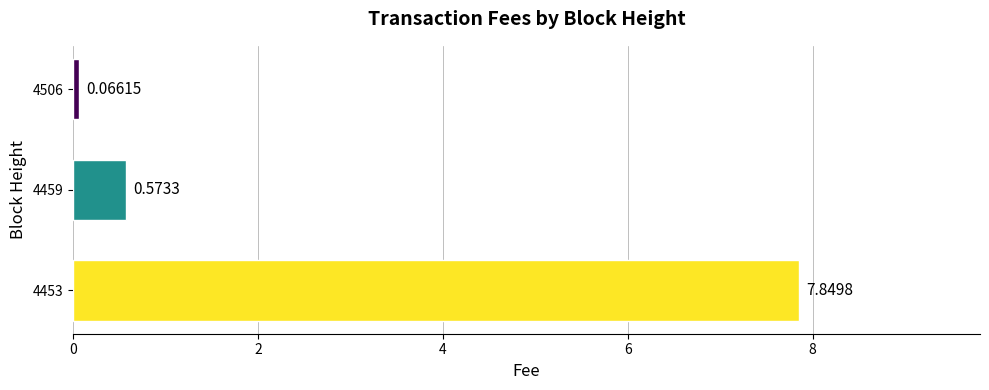

What is the difference between the values at 4506 and 4459?

0.5